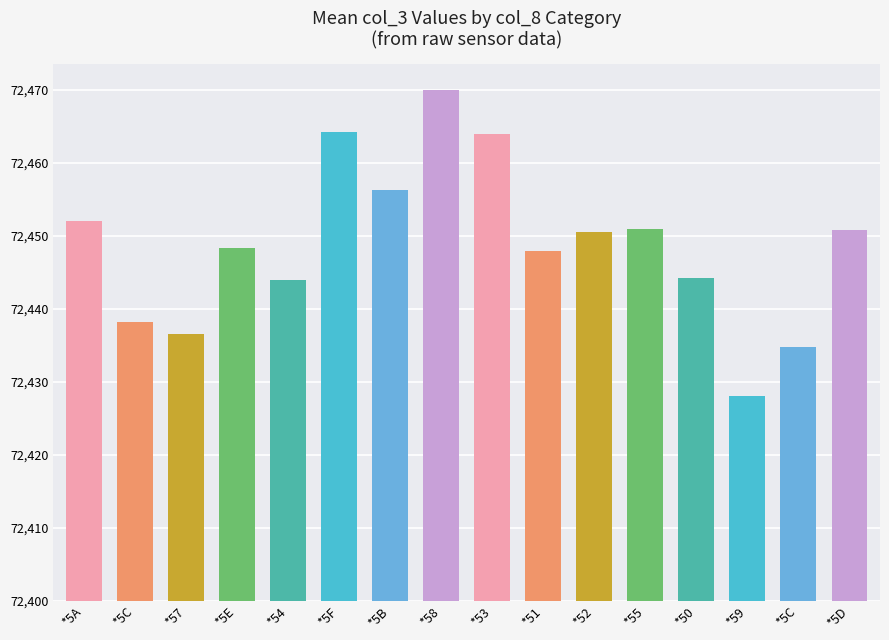

What is the difference between the maximum and minimum values?

42.0